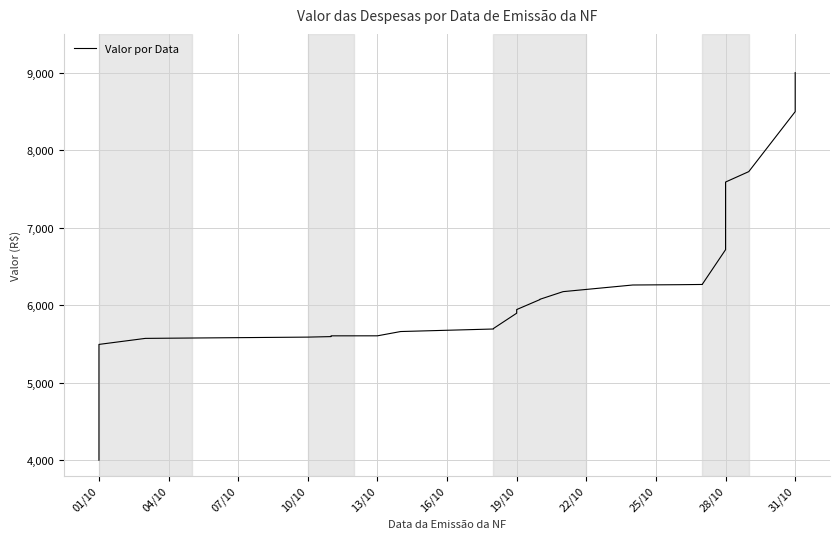

What is the value of the 12th point from the left?

5896.6